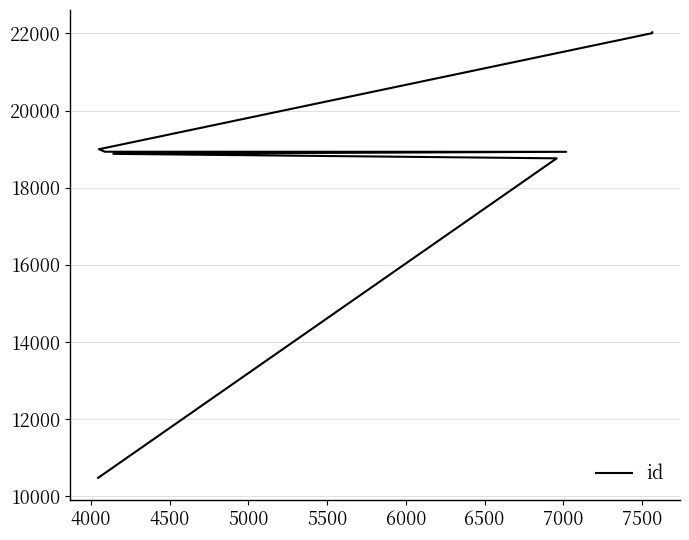

The chart shows a value of 34079 at 7000. True or false?

False